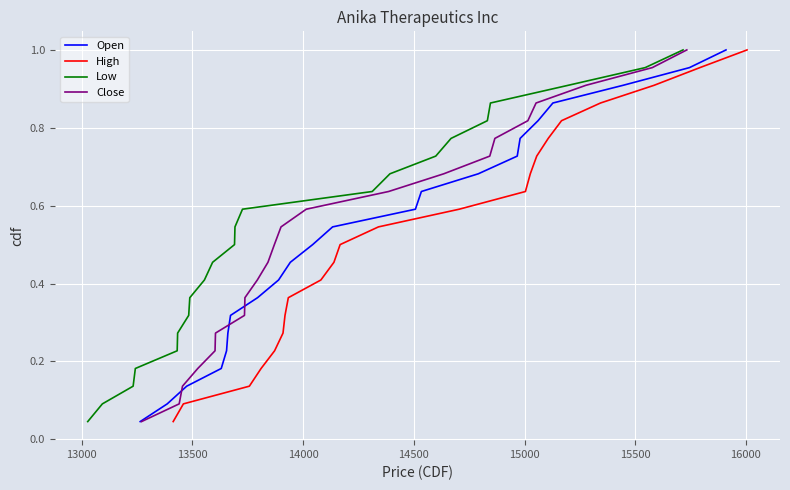

List the series in order of their peak value, highest first.

Open, High, Low, Close